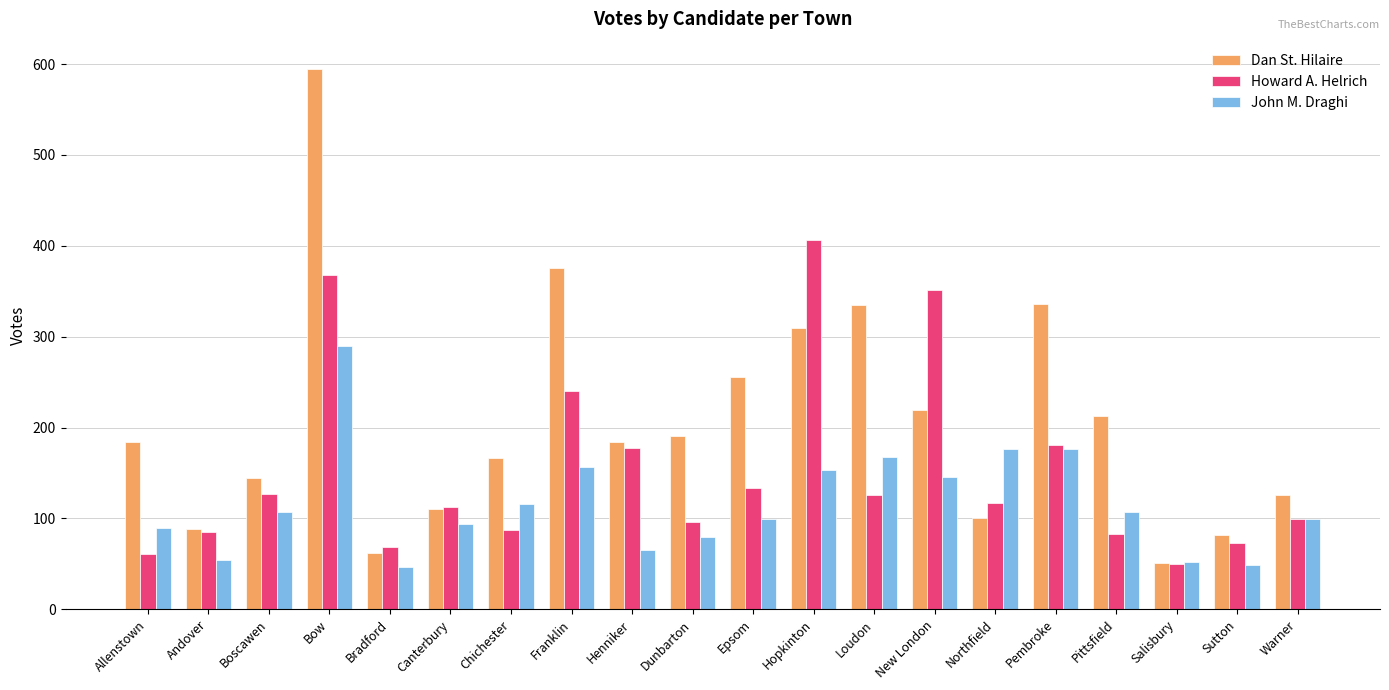

The John M. Draghi series shows 54 at Andover. True or false?

True